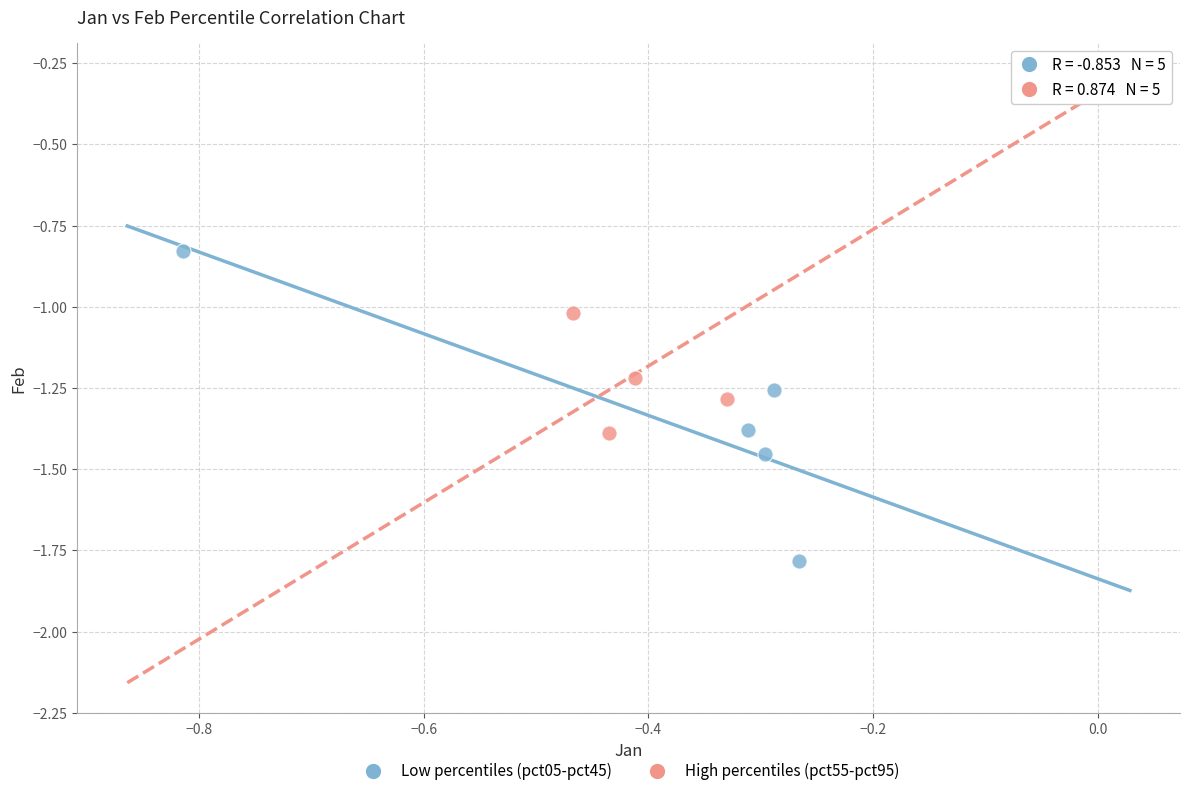

Which series has the widest spread of Y values?

High percentiles (pct55-pct95)